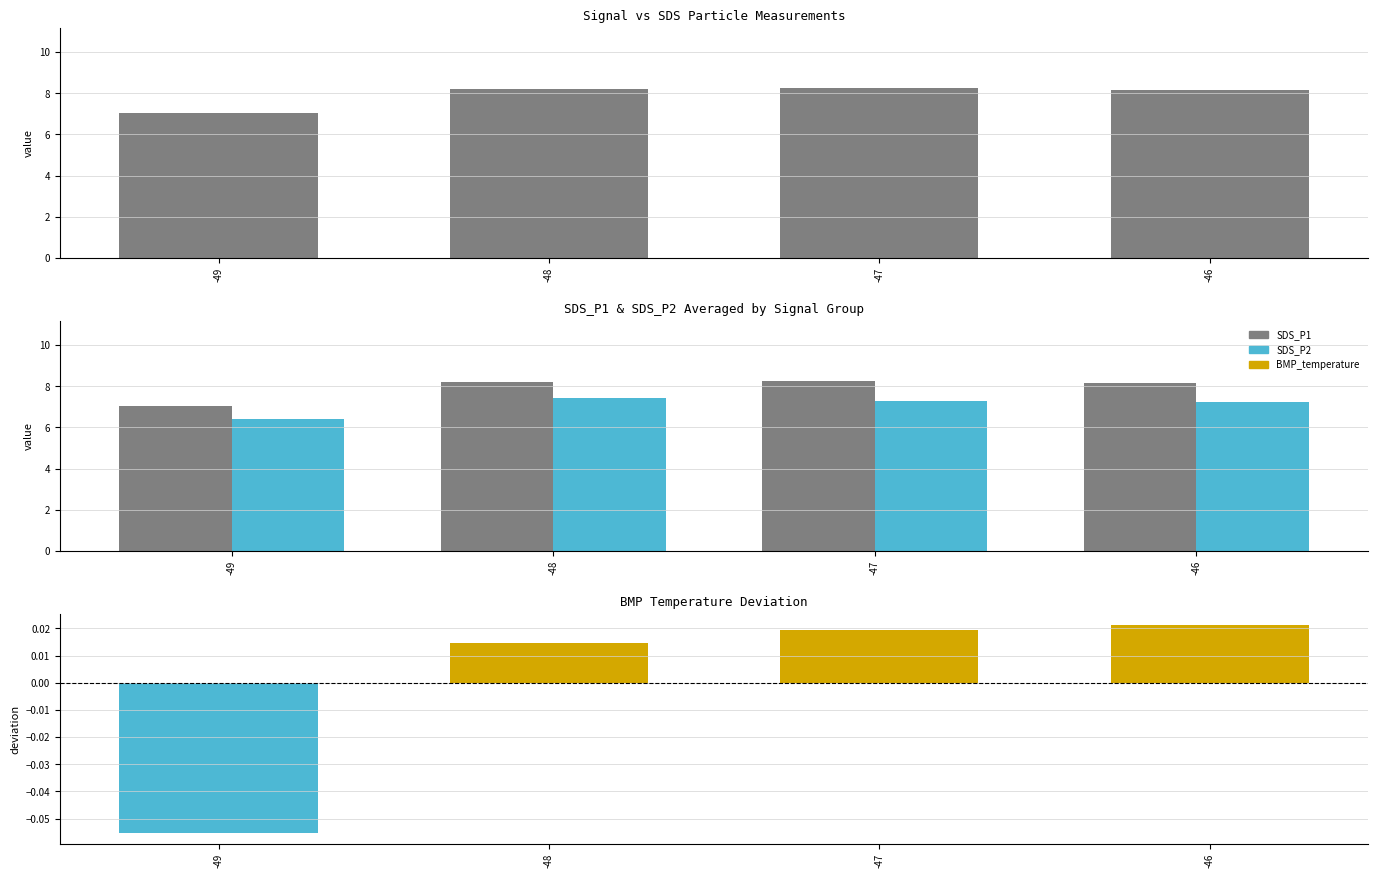

Which category has the lowest value across all series?

-49